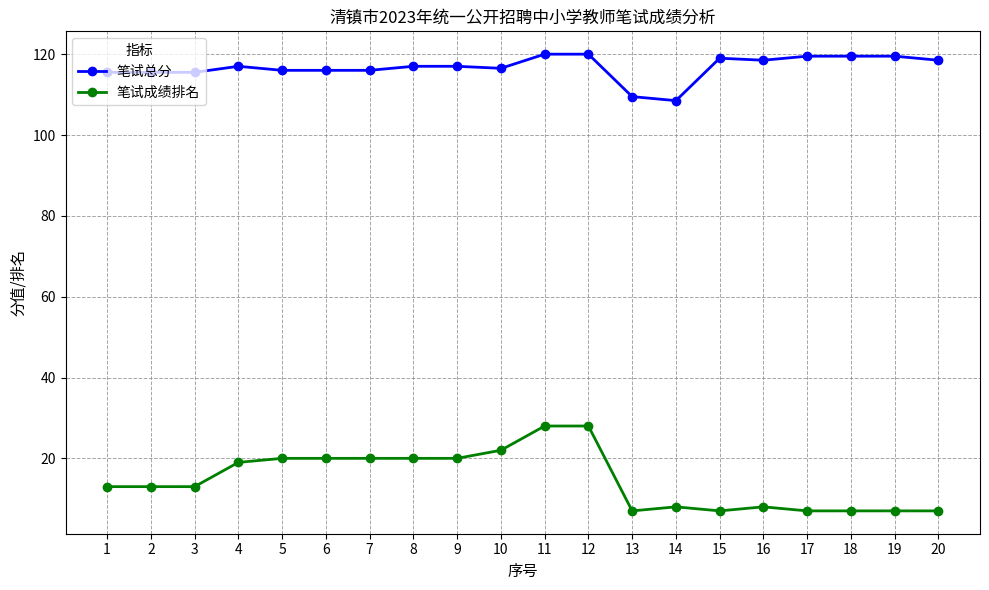

True or false: 笔试总分 has more than 0 points higher than both neighbors.

True